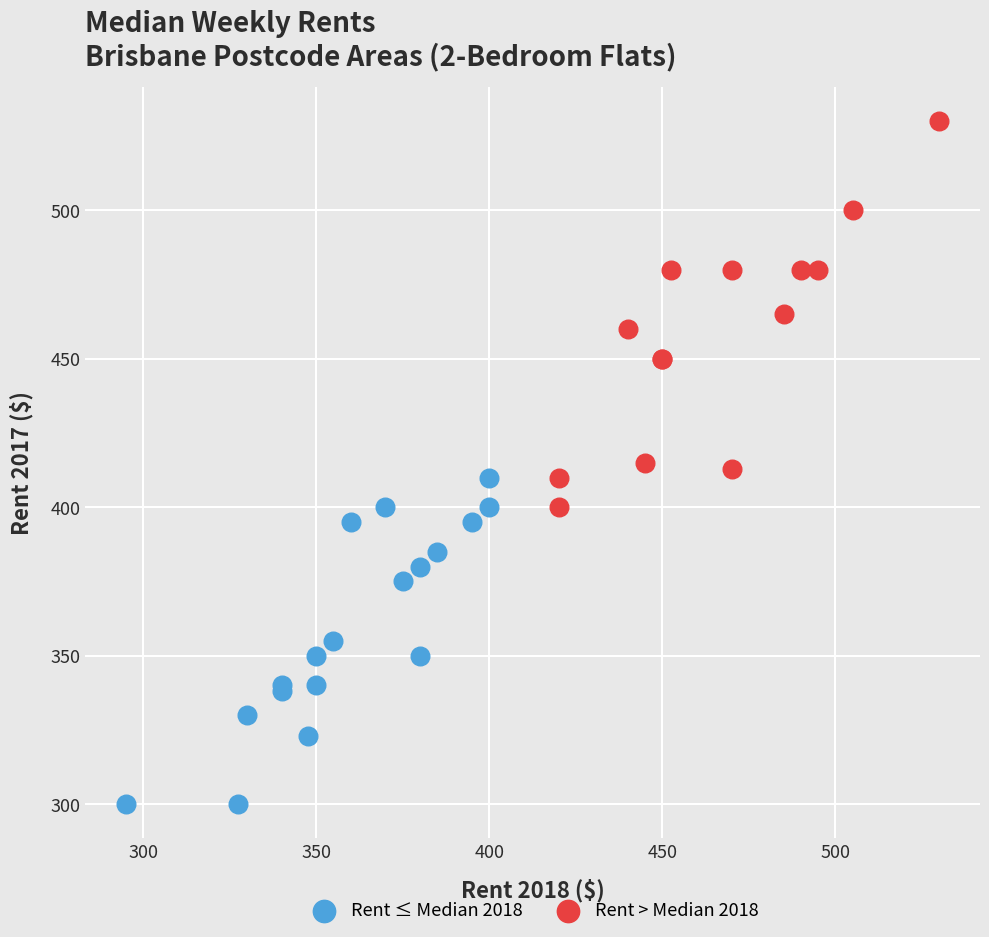

Which series reaches the maximum Y coordinate?

Rent > Median 2018